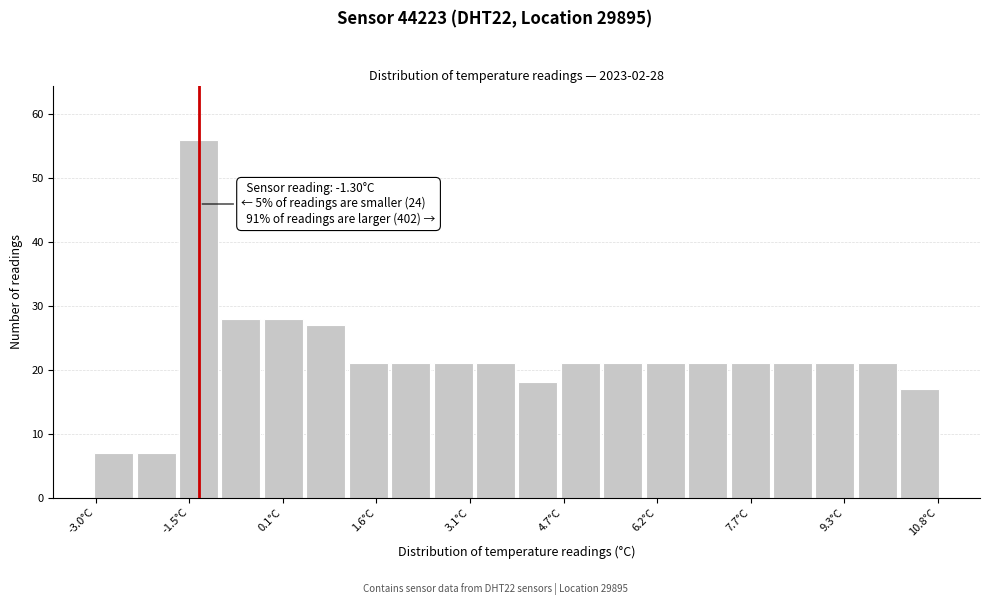

Read against the x-axis, roughly where is the centre of the tallest bar?

-1.4